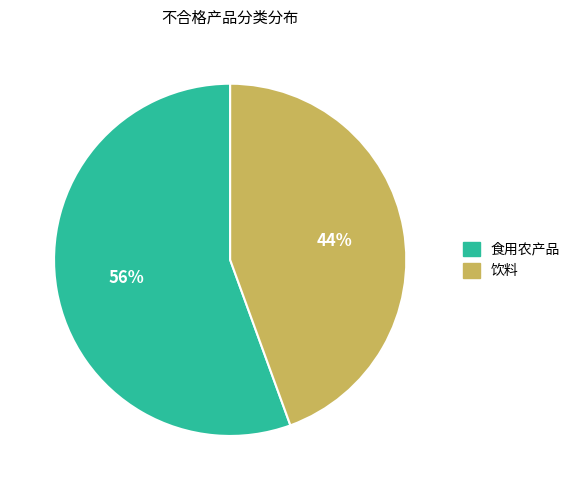

To the nearest percent, what is the combined percentage of 食用农产品 and 饮料?

100%